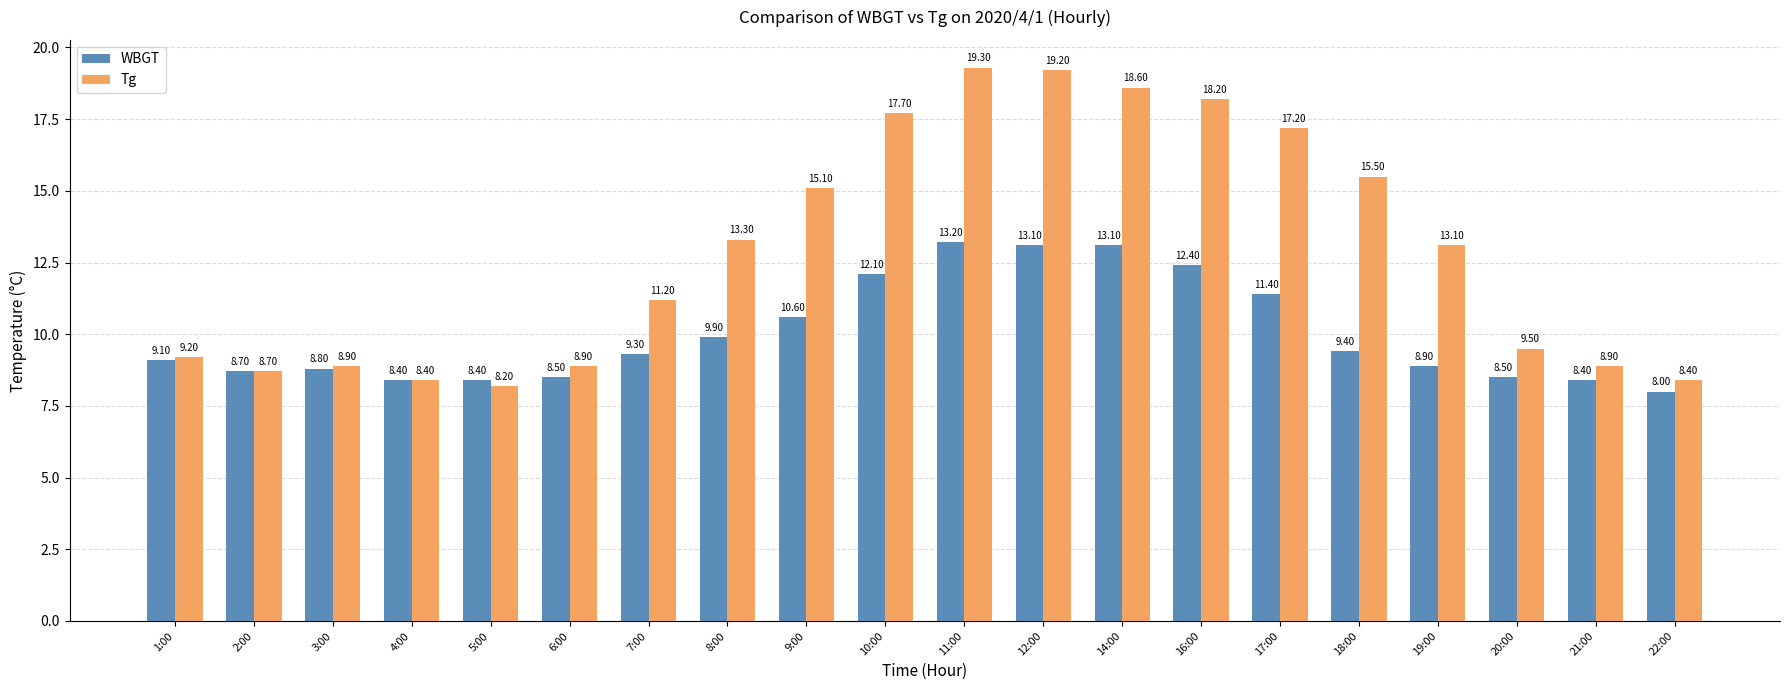

List the series in order of their overall mean, lowest first.

WBGT, Tg